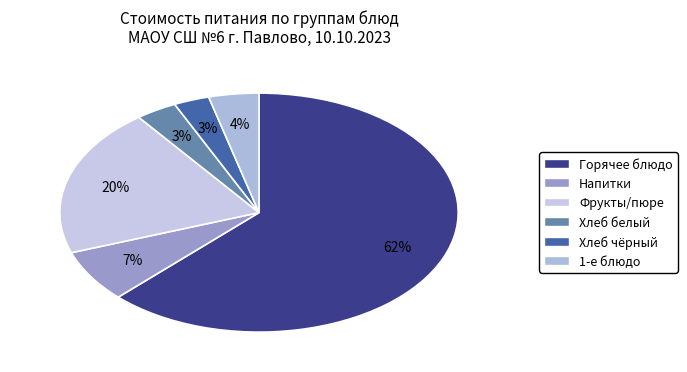

How many segments does this pie chart have?

6